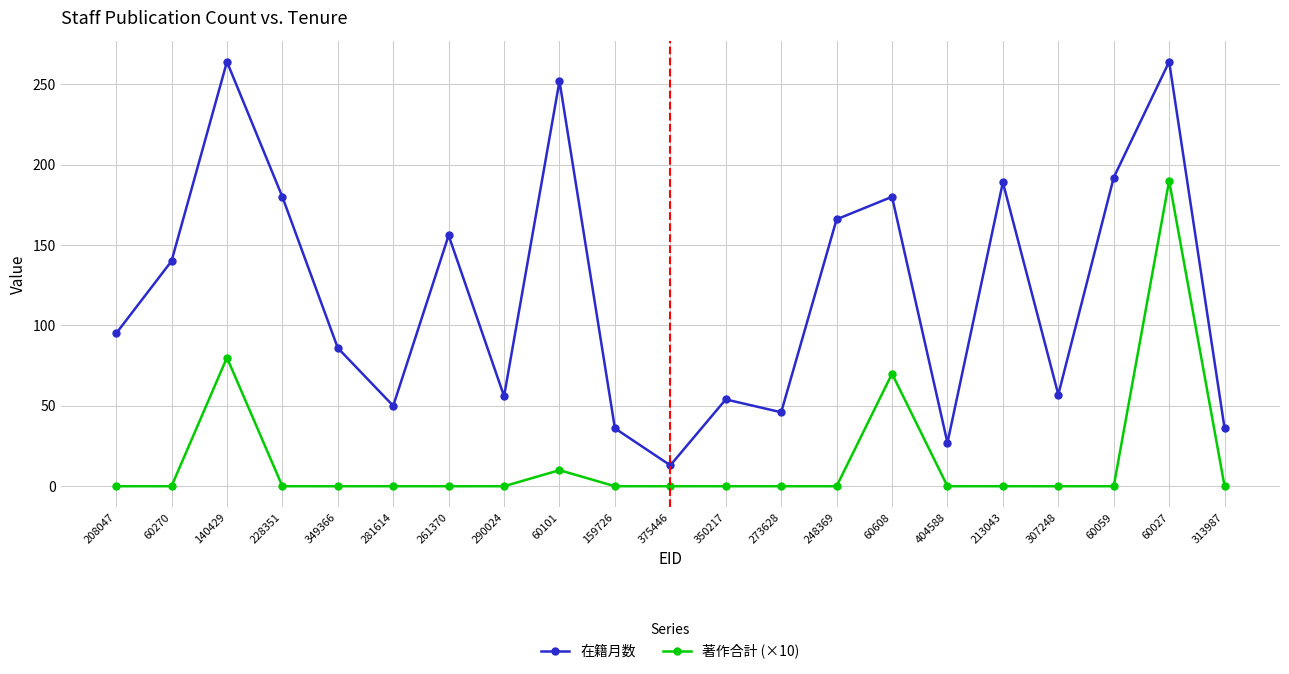

Where is the first local maximum for 在籍月数?

140429